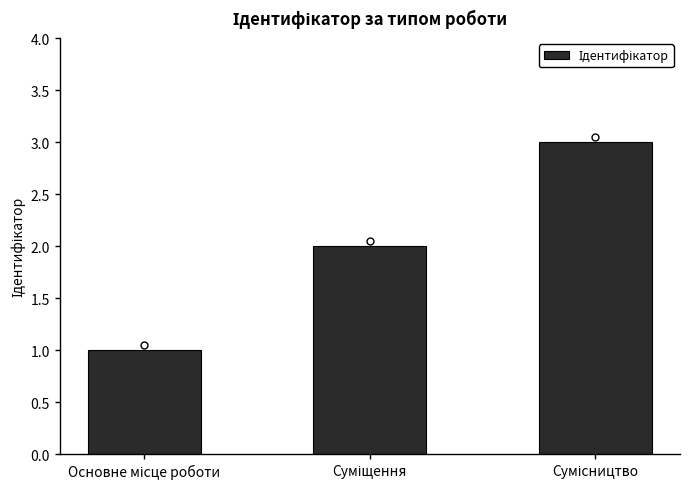

What is the sum of all values?

6